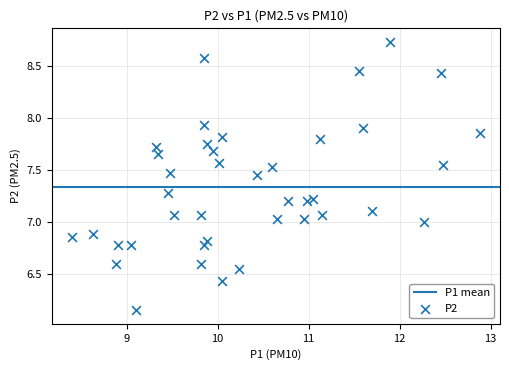

What is the range of X values (max minus min)?

4.5